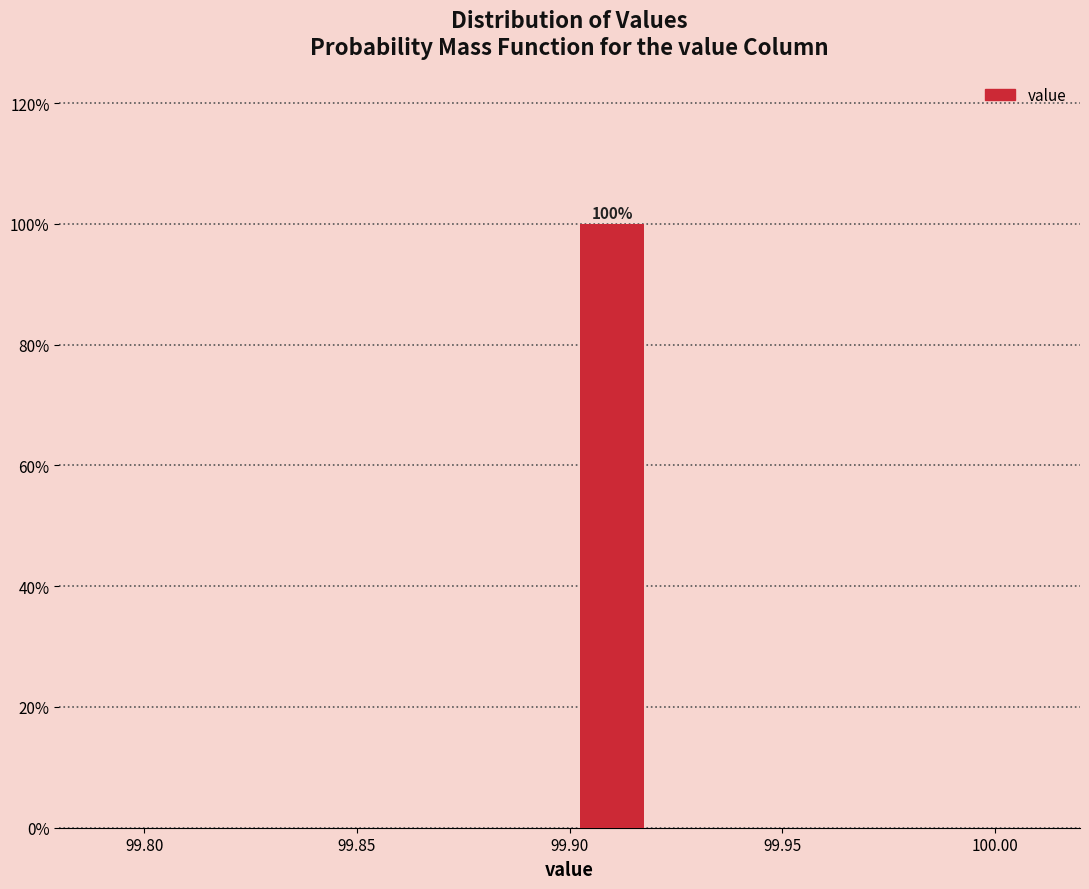

Which range on the x-axis has the tallest bar?

99.90 to 99.92